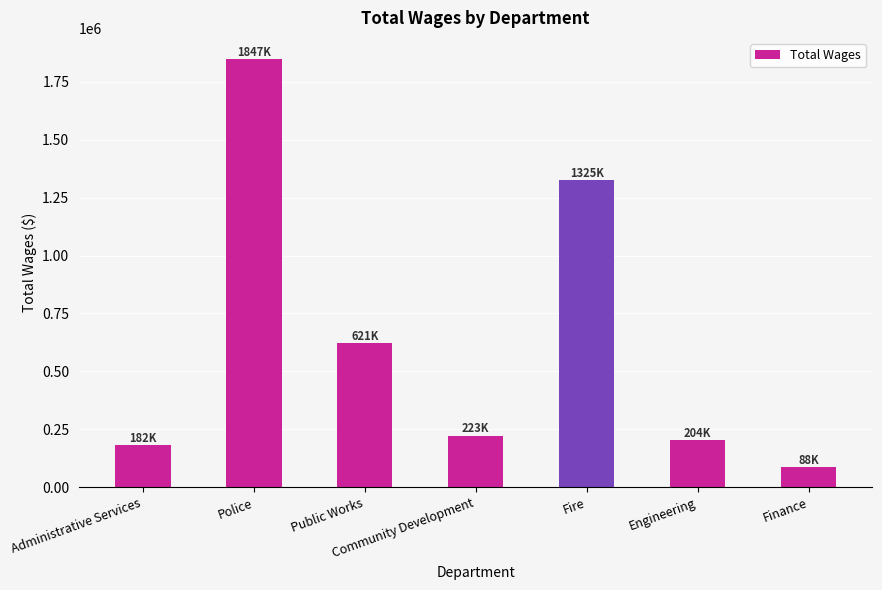

Reading left to right, what are all the values shown in this chart?

181831	1846505	620928	223135	1325194	204291	87604